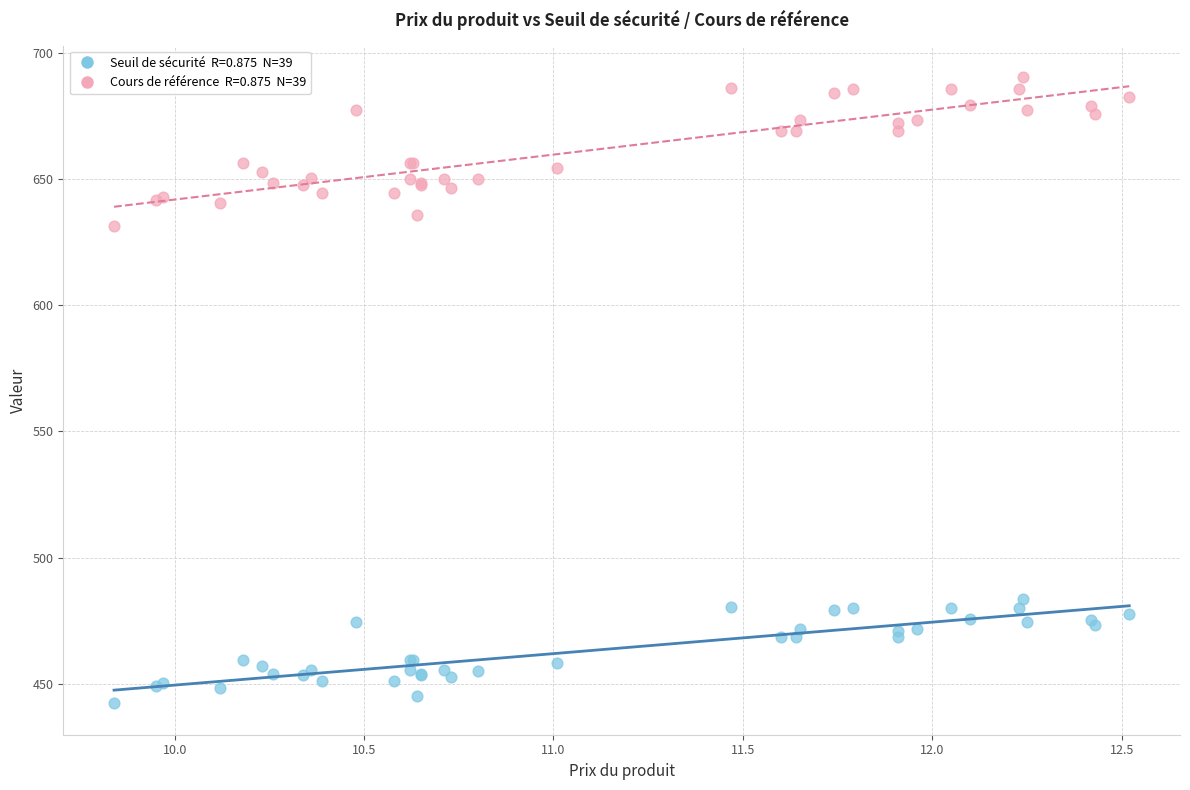

Across all series, what Y value is closest to 566?

631.6